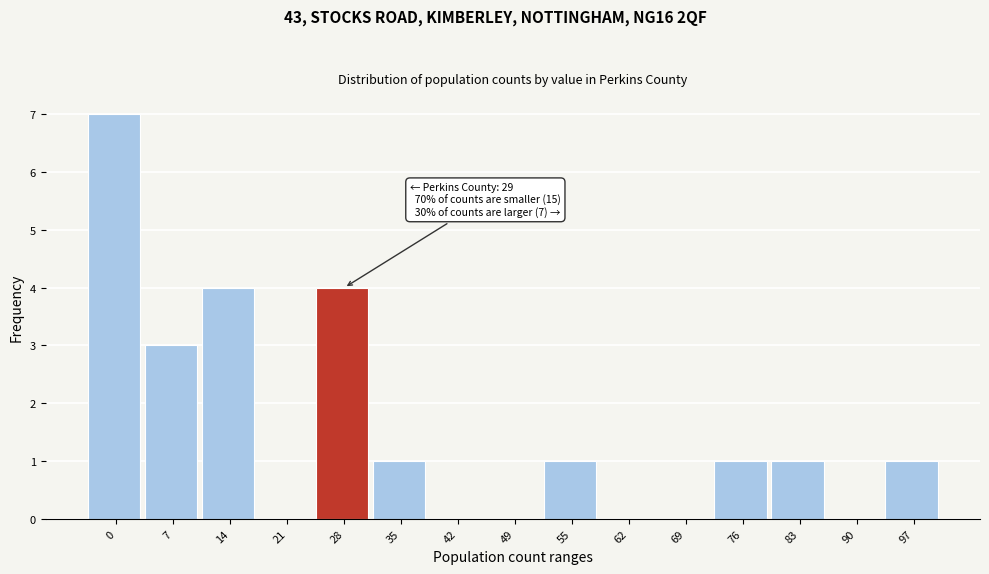

Reading left to right, list all the values displayed in this chart.

0=7	7=3	14=4	21=0	28=4	35=1	42=0	49=0	55=1	62=0	69=0	76=1	83=1	90=0	97=1